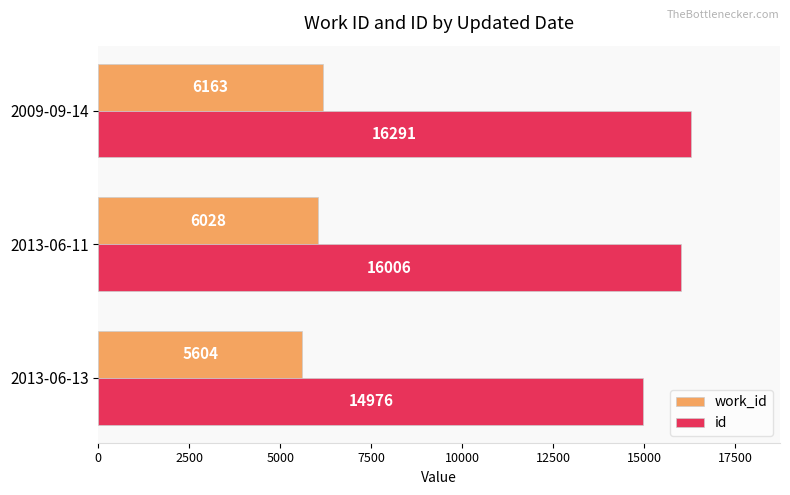

What is the difference between the maximum and minimum values in the work_id series?

559